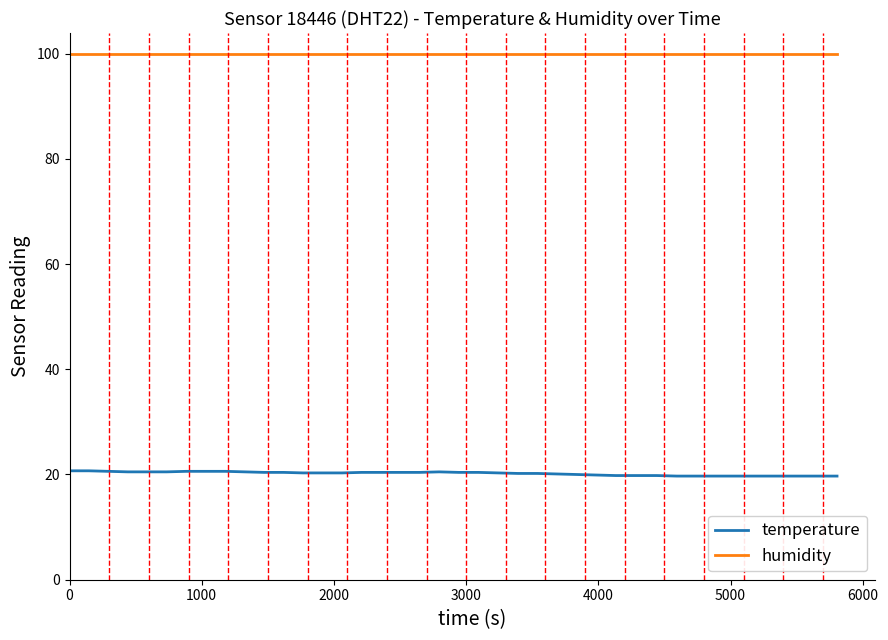

List the series in order of their peak value, highest first.

humidity, temperature